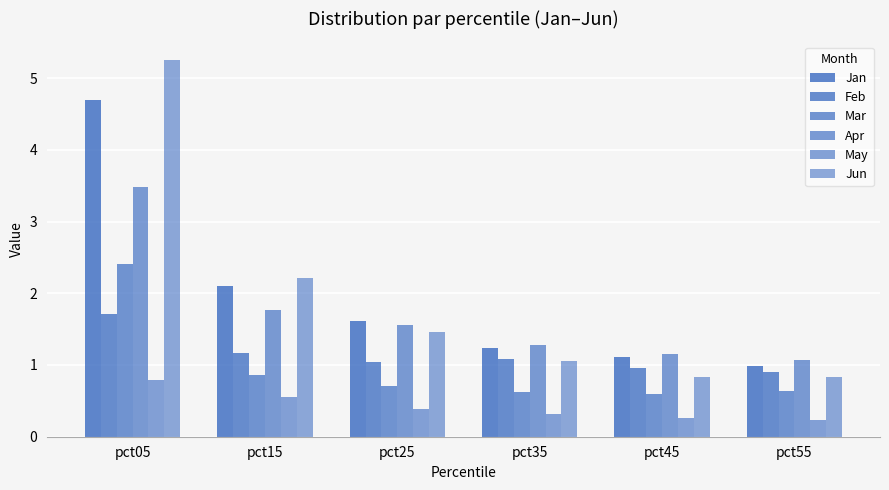

What is the average value of the Apr series?

1.7